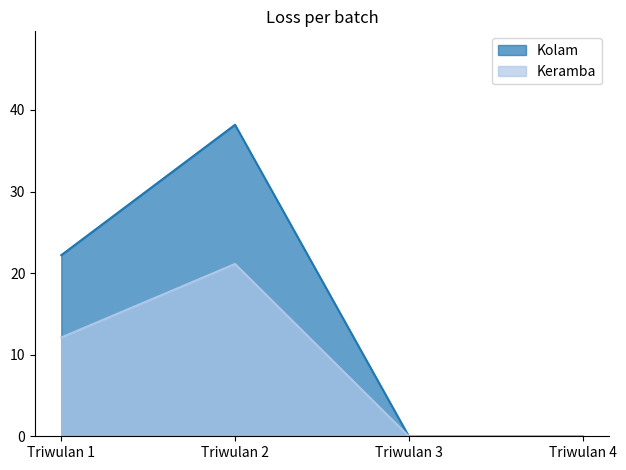

How many data points does each series have?

4